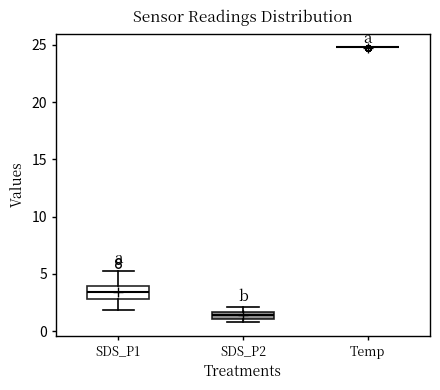

Comparing the boxes themselves (not the whiskers), which one is the tallest?

SDS_P1